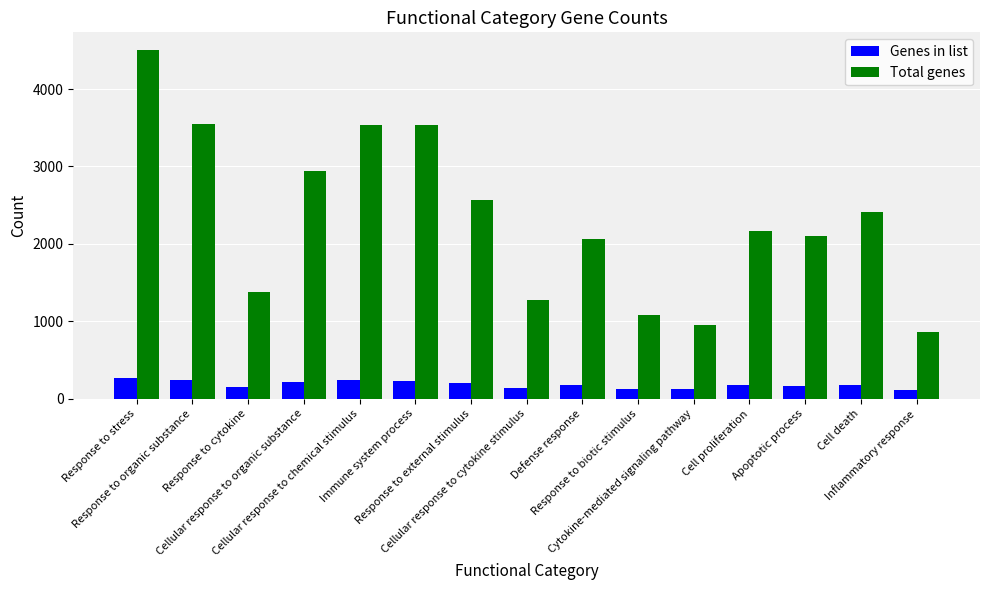

What is the label of the 12th bar from the right?

Cellular response to organic substance